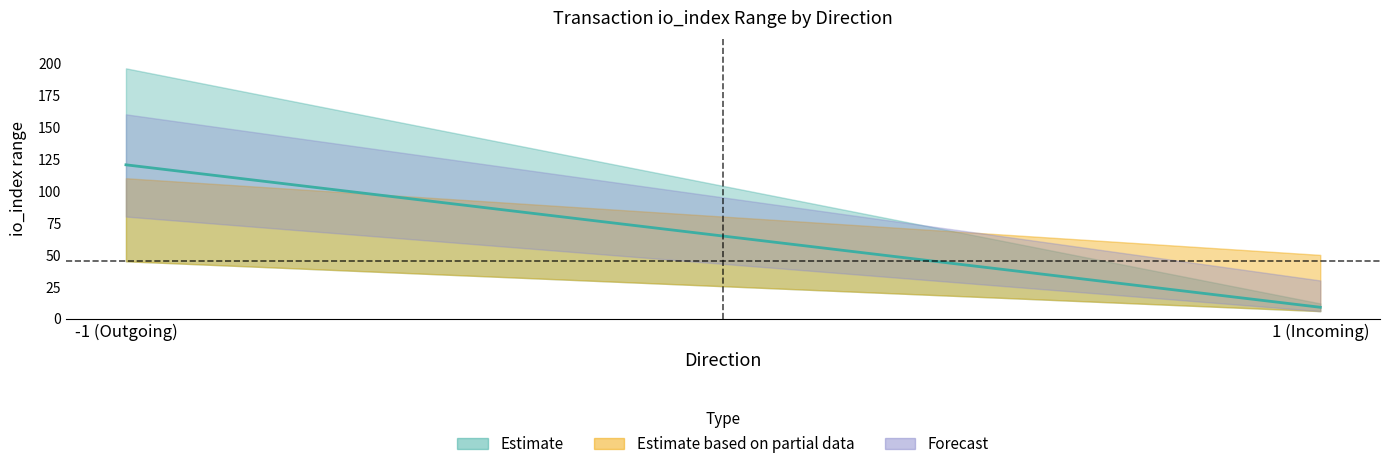

List the labels in order of io_index_upper value, largest first.

-1, 1